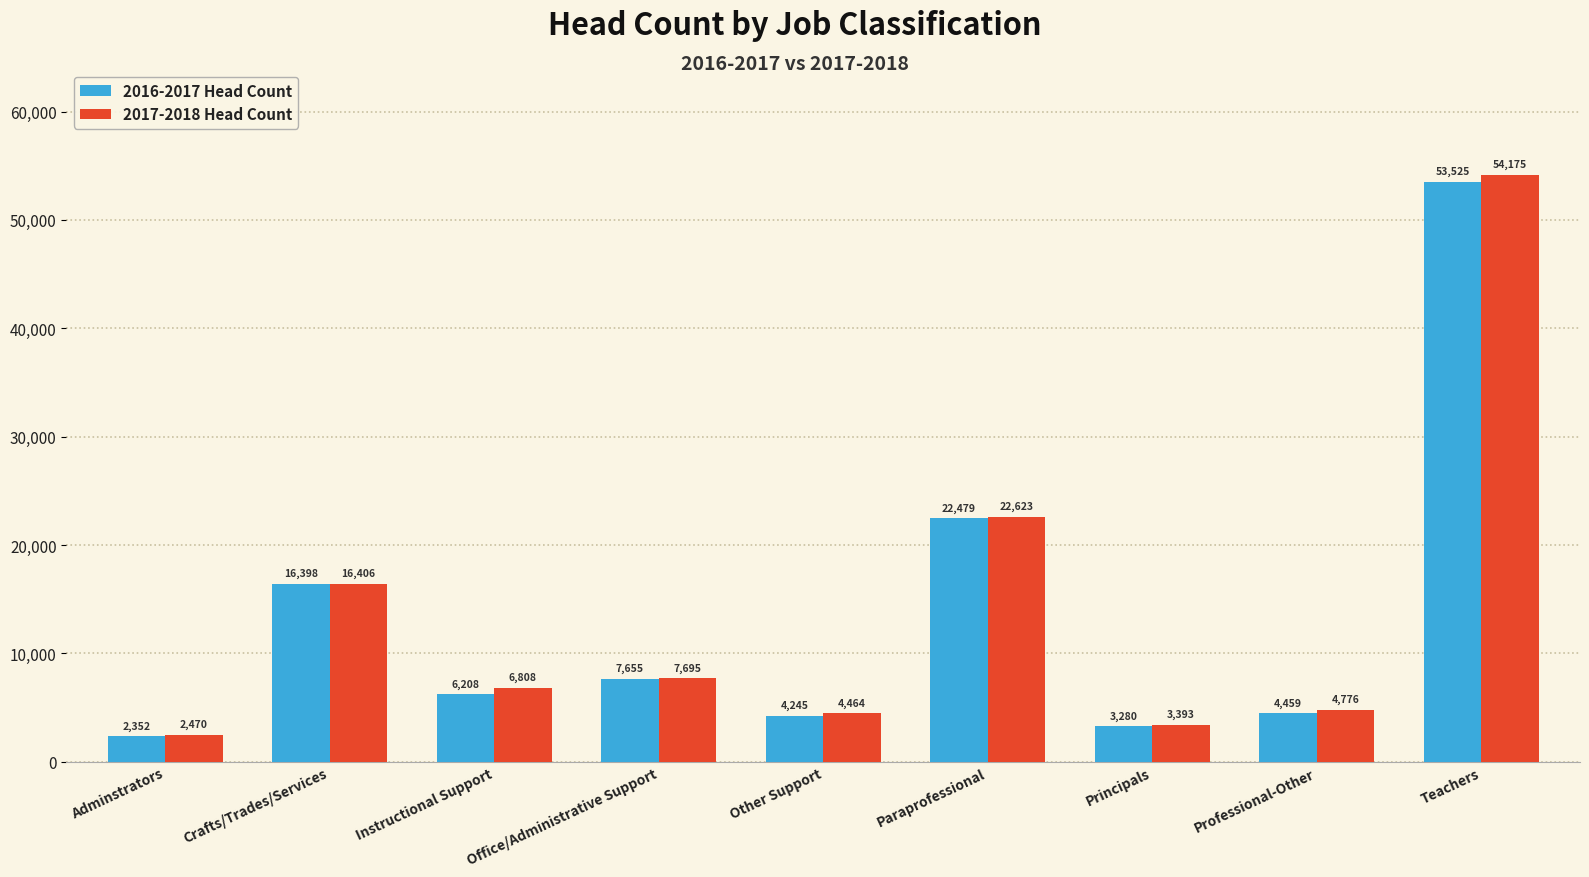

Which category has the highest value across all series?

Teachers